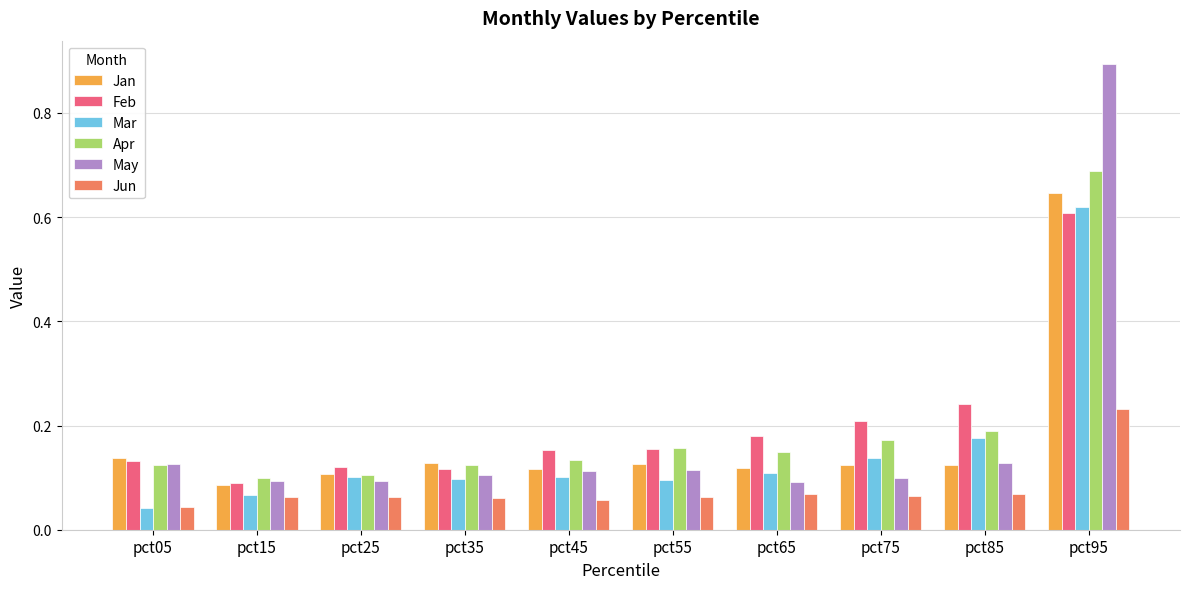

True or false: Apr has a value of 0.1 at pct05.

True